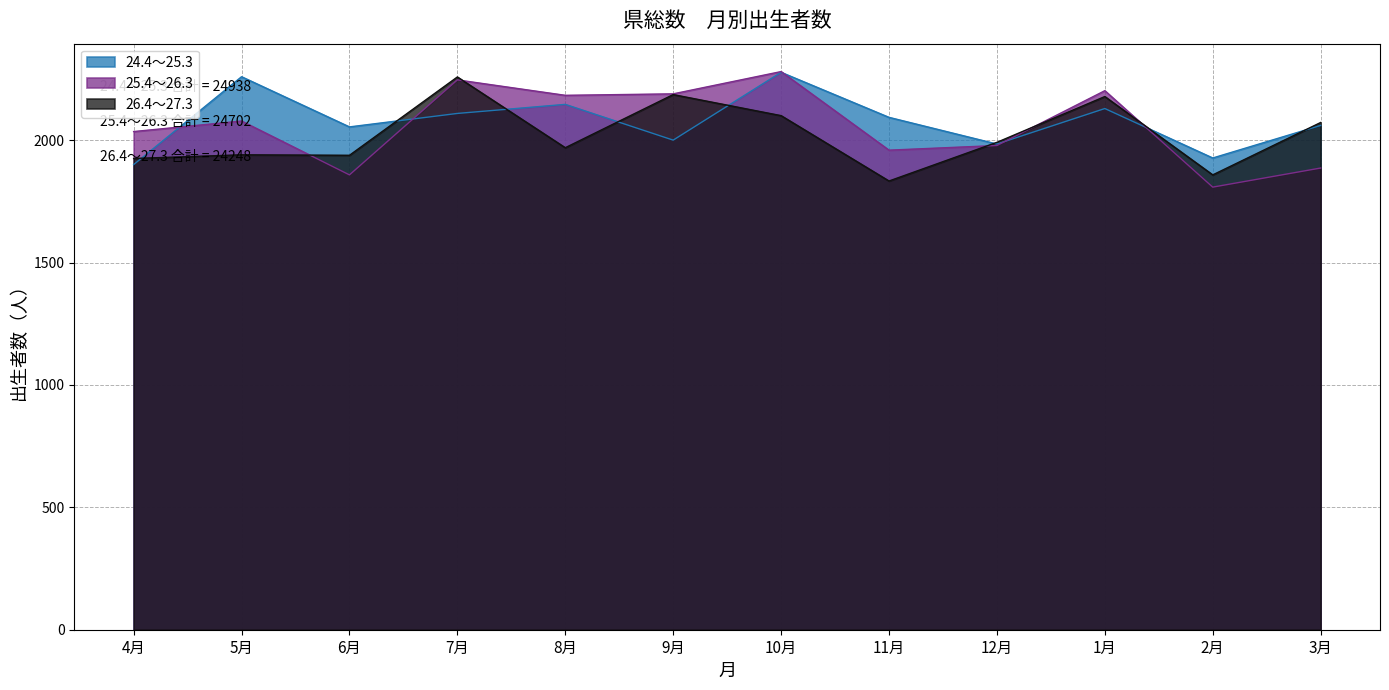

What position from the right is 8月?

8